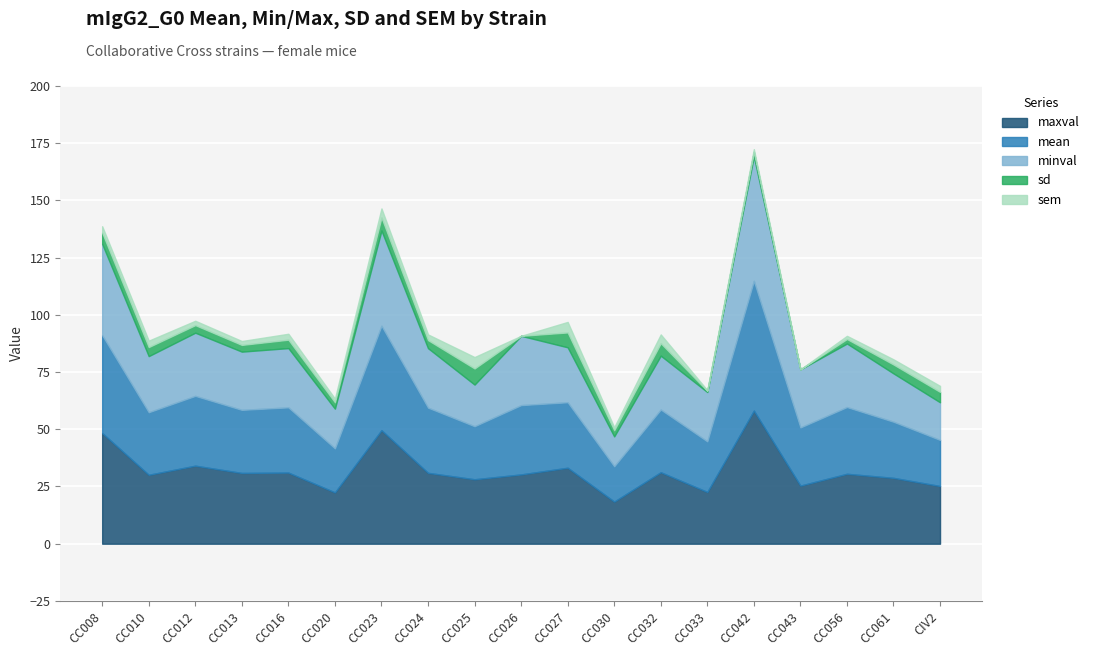

Which series has the widest spread of values?

minval